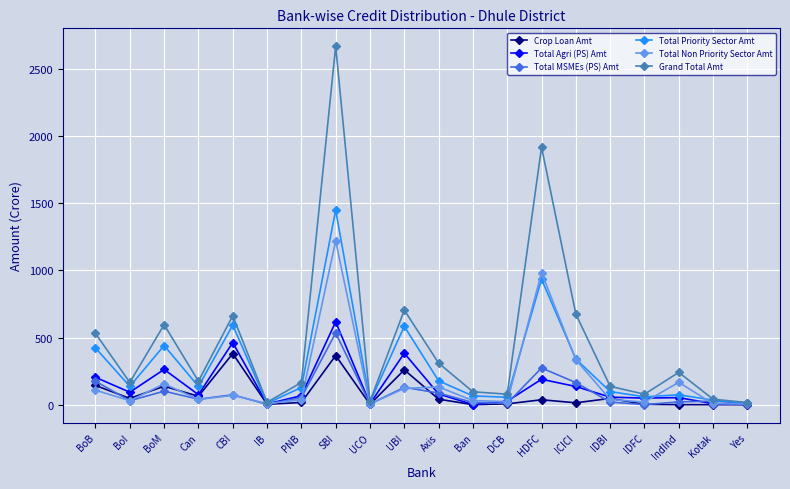

True or false: Grand Total Amt has more than 2 interior local peaks.

True